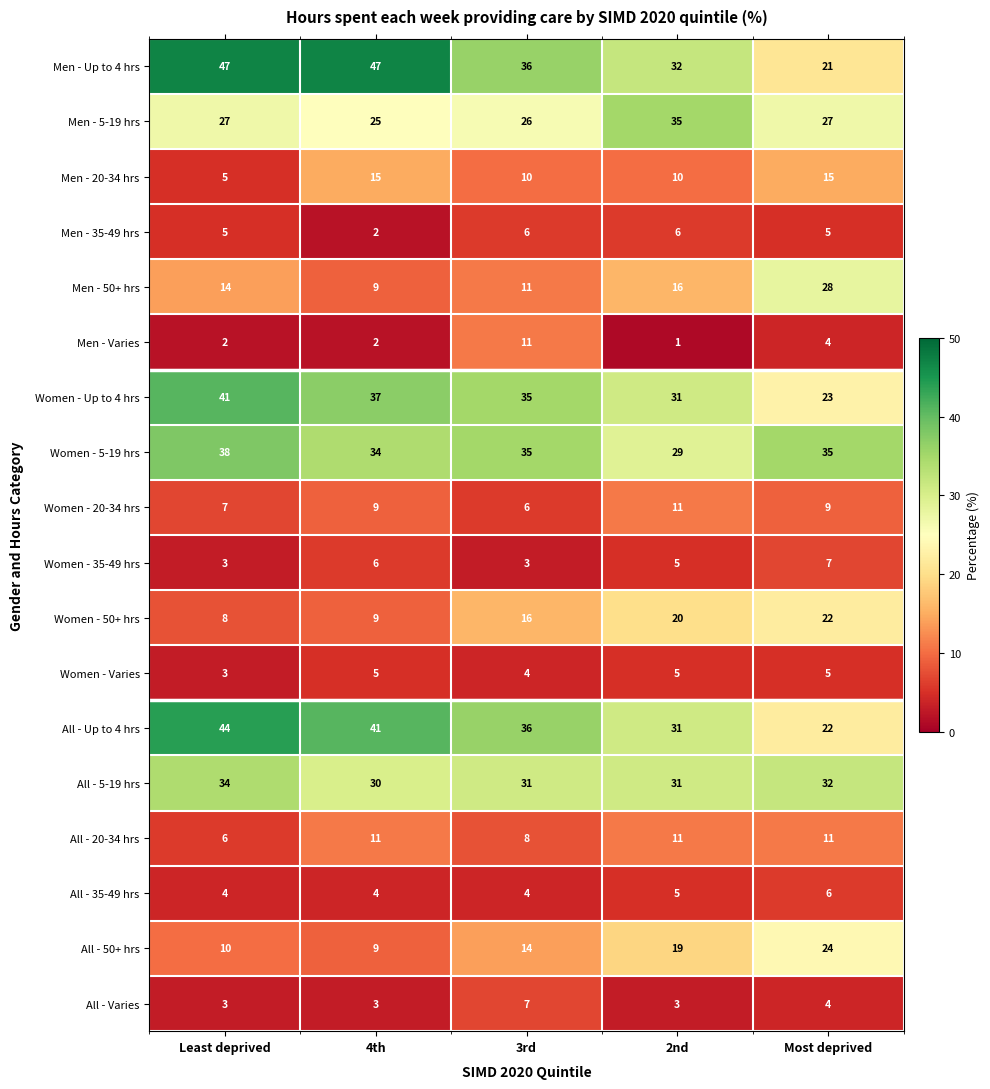

Count the Women - Varies values in the range 4 to 5.

4